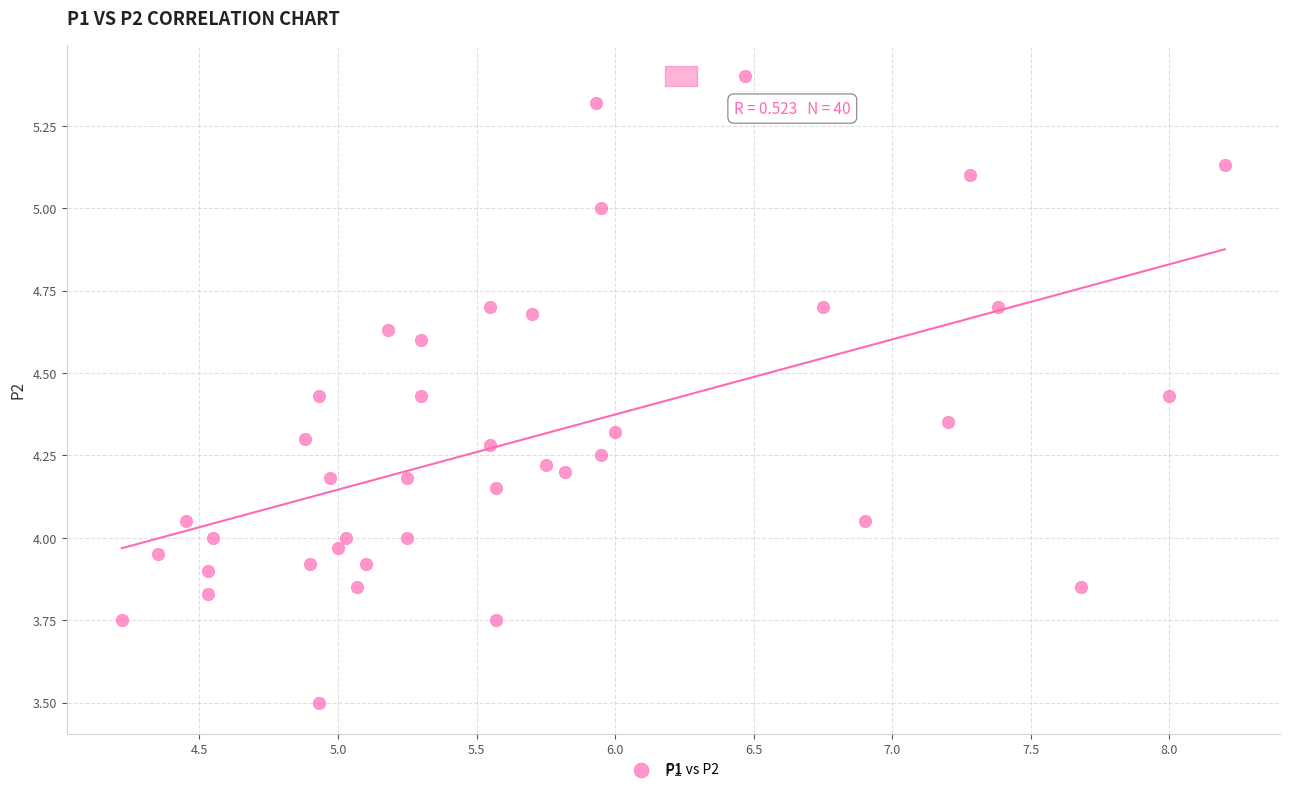

What is the range of Y values (max minus min)?

1.9